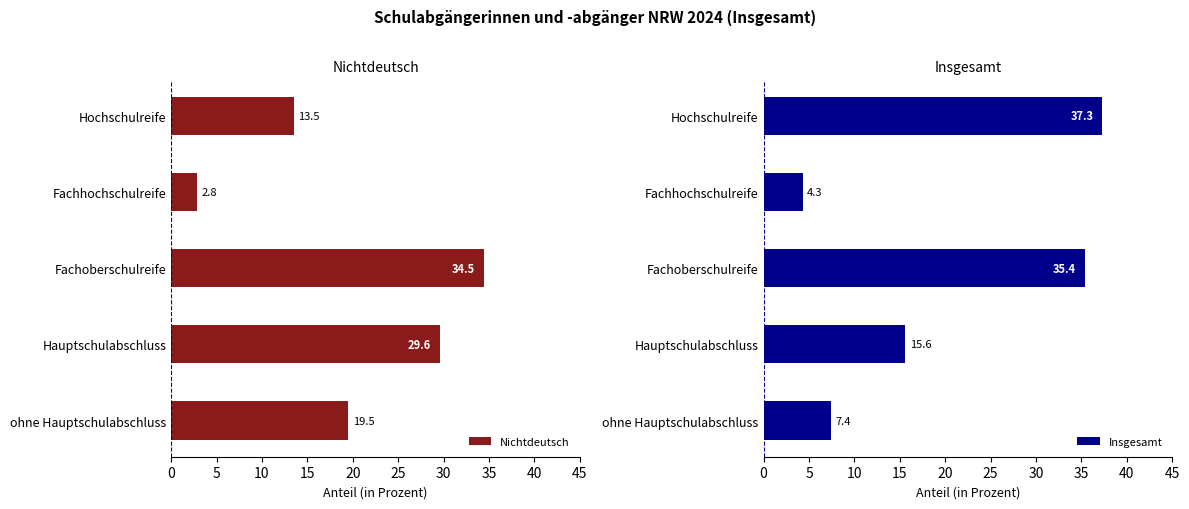

What is the sum of all Nichtdeutsch values?

99.9